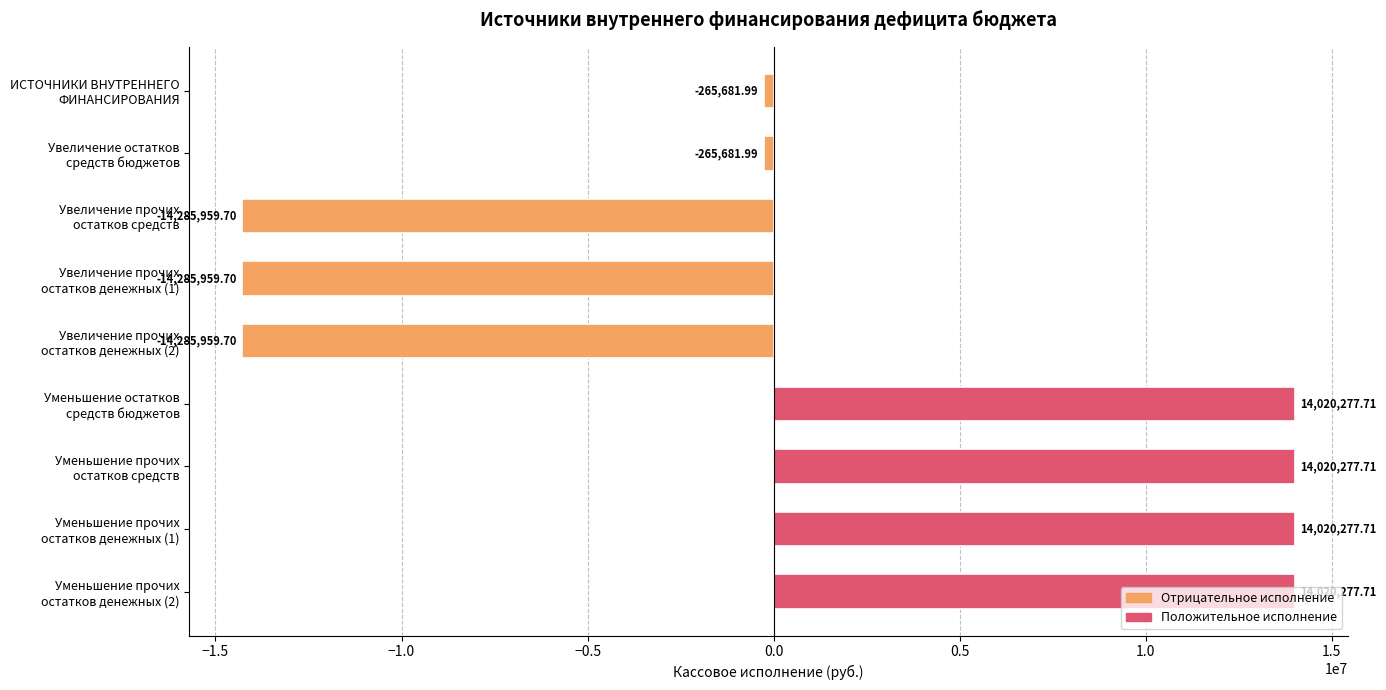

What is the sum of all values?

12691867.8